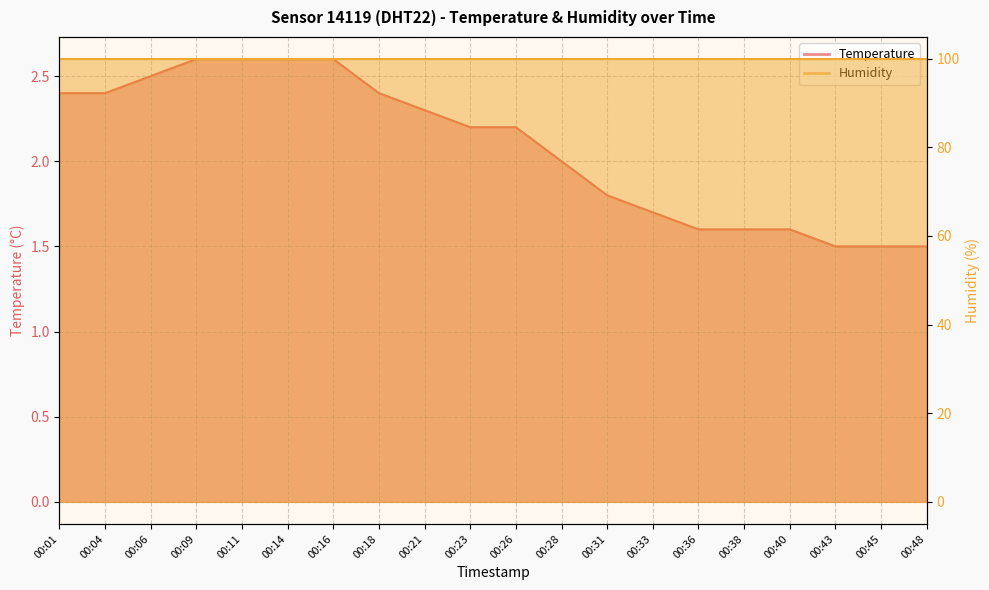

Reading left to right, transcribe all the data shown in this chart.

2.4	2.4	2.5	2.6	2.6	2.6	2.6	2.4	2.3	2.2	2.2	2.0	1.8	1.7	1.6	1.6	1.6	1.5	1.5	1.5